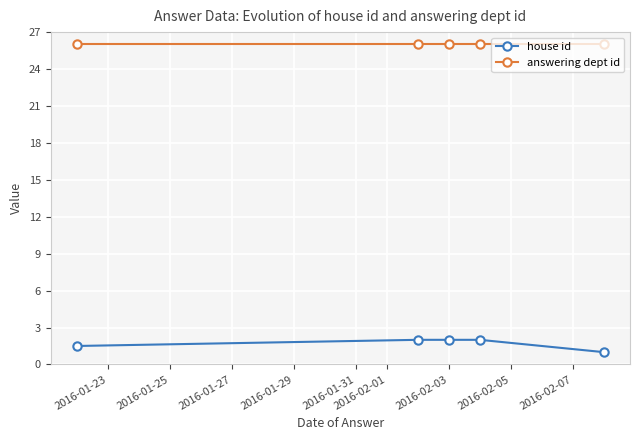

What is the minimum value for house id?

1.0